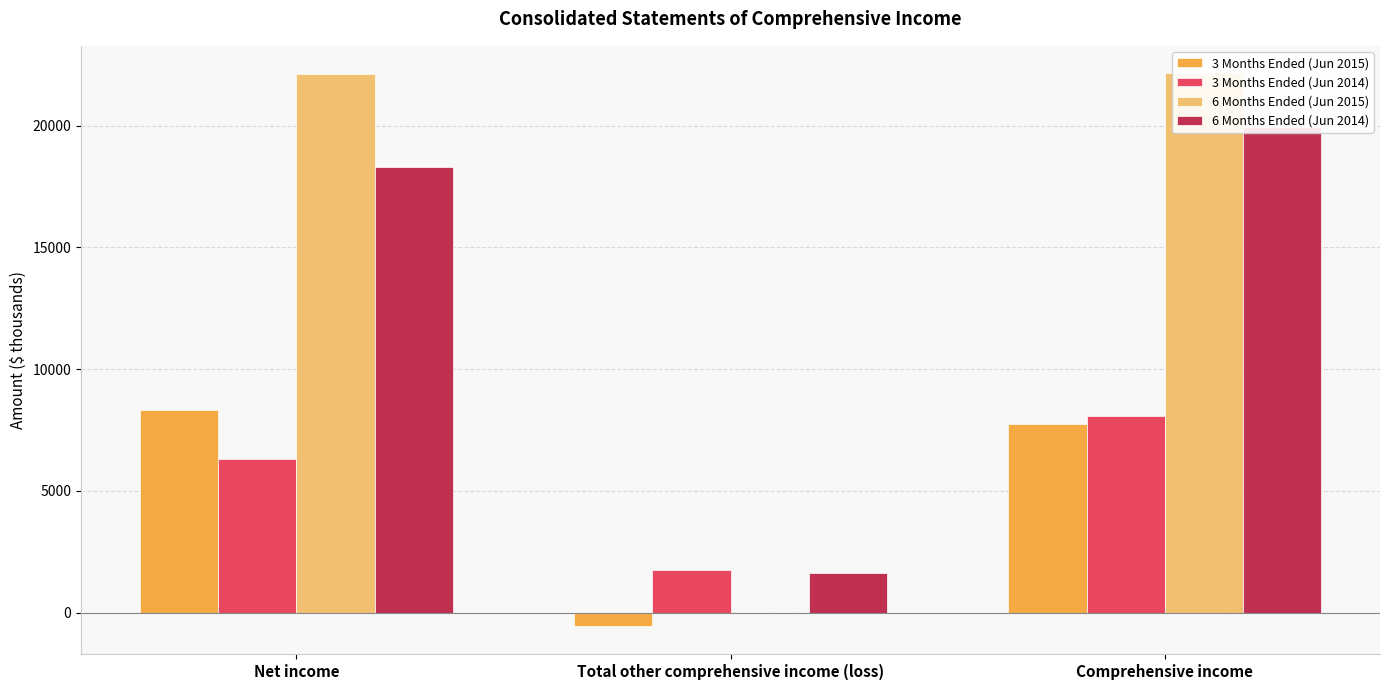

At which label does 3 Months Ended (Jun 2015) reach its peak?

Net income